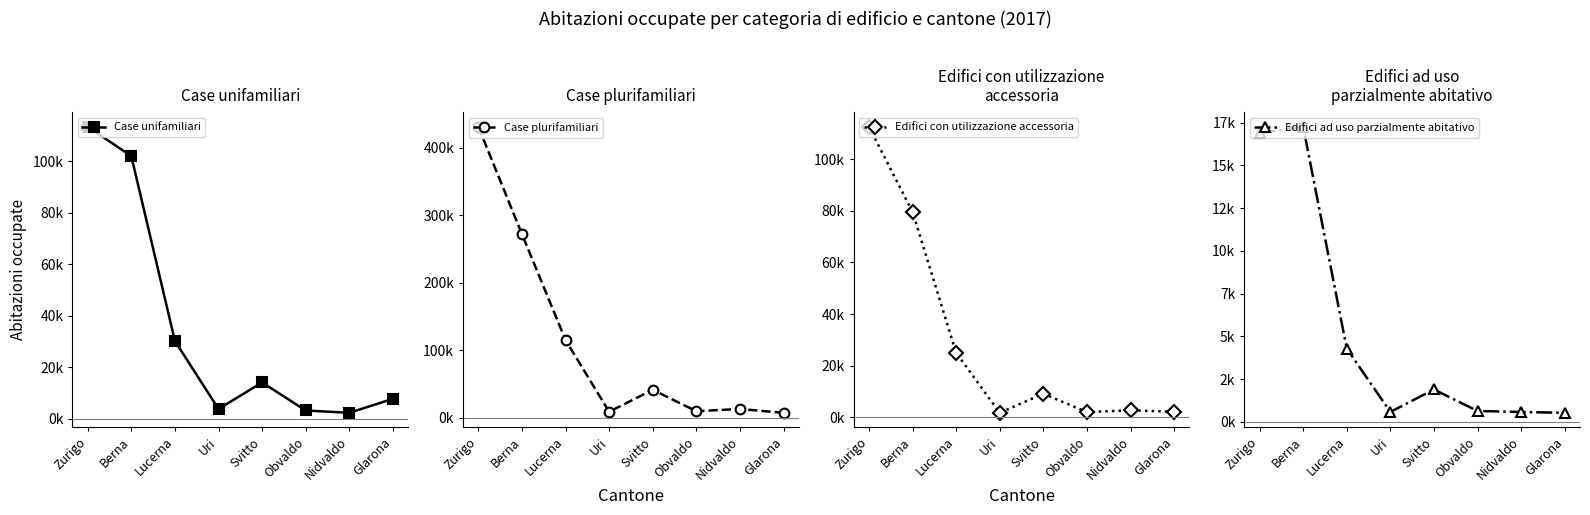

What is the label of the 6th point from the left?

Obvaldo